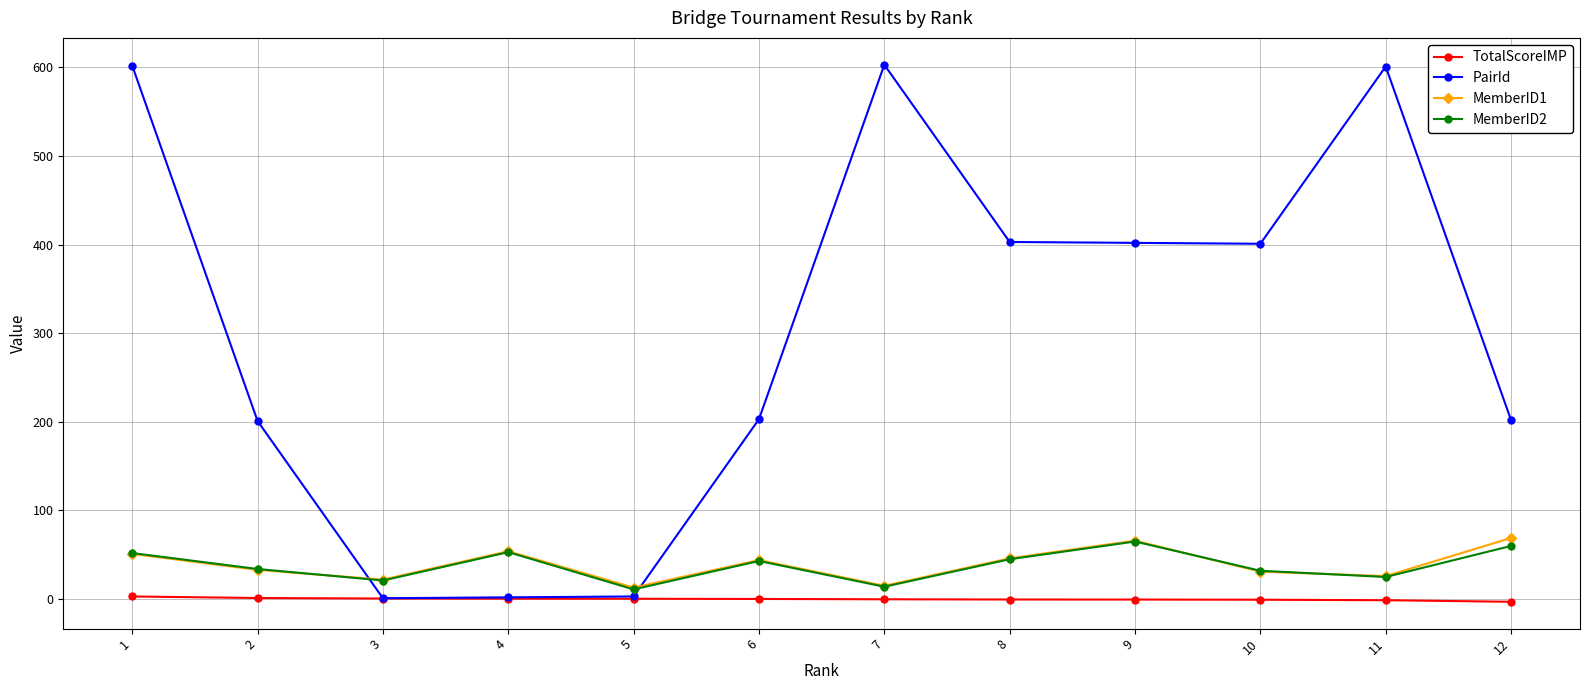

The value of MemberID1 at 12 is 93.5. True or false?

False